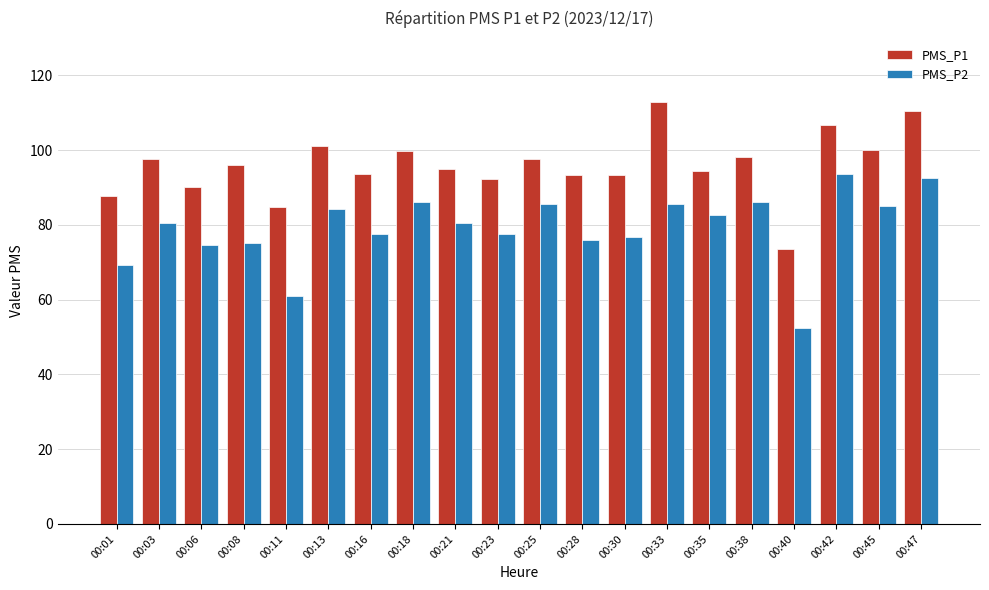

What is the difference between the highest and lowest values at 00:25?

12.0